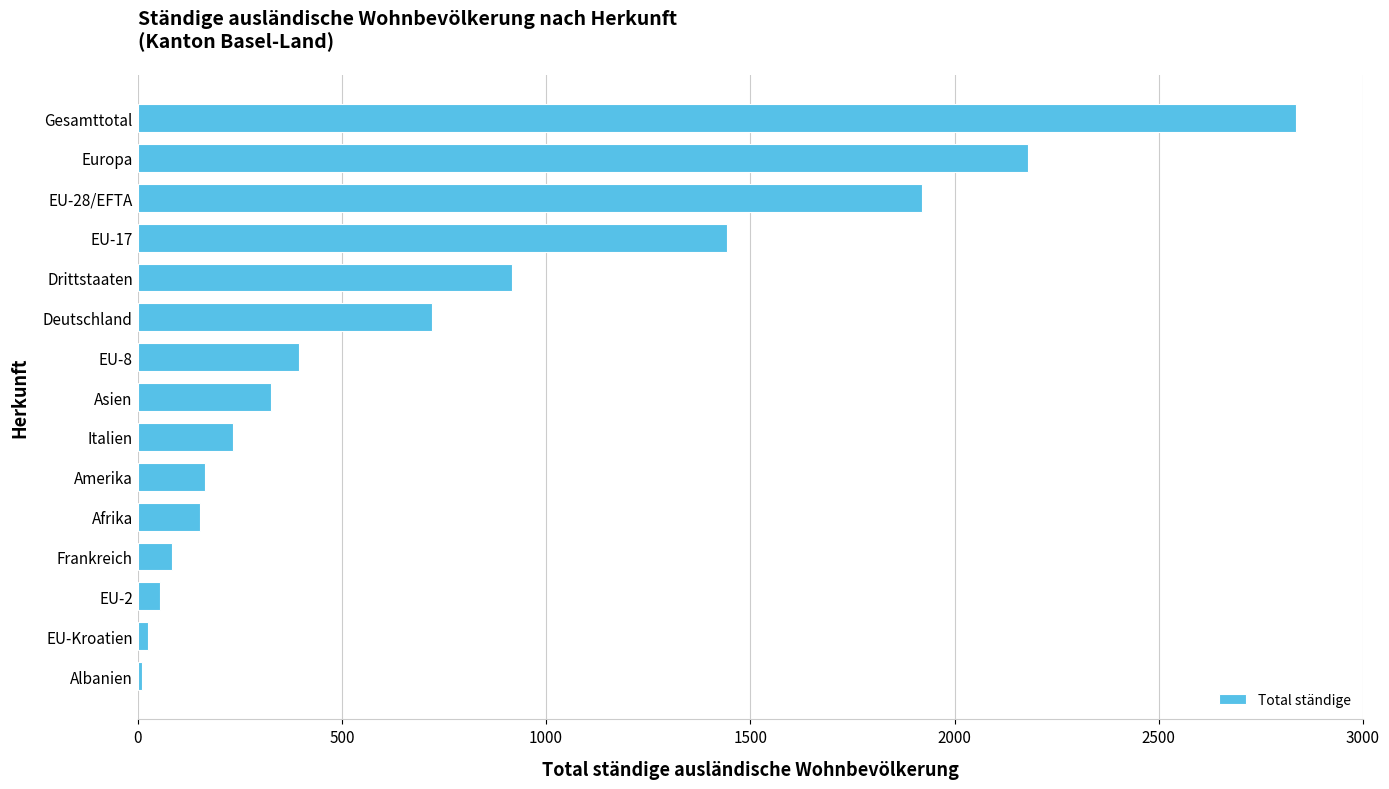

What is the difference between the maximum and minimum values?

2827